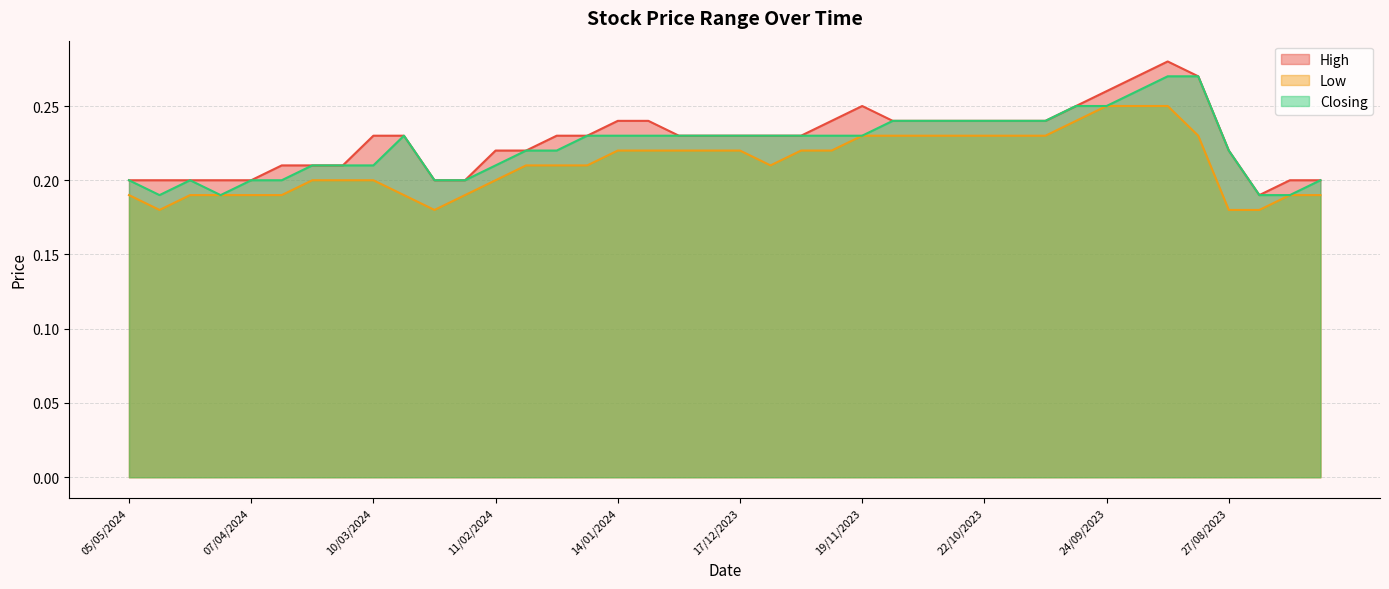

What is the label of the 30th point from the right?

25/02/2024